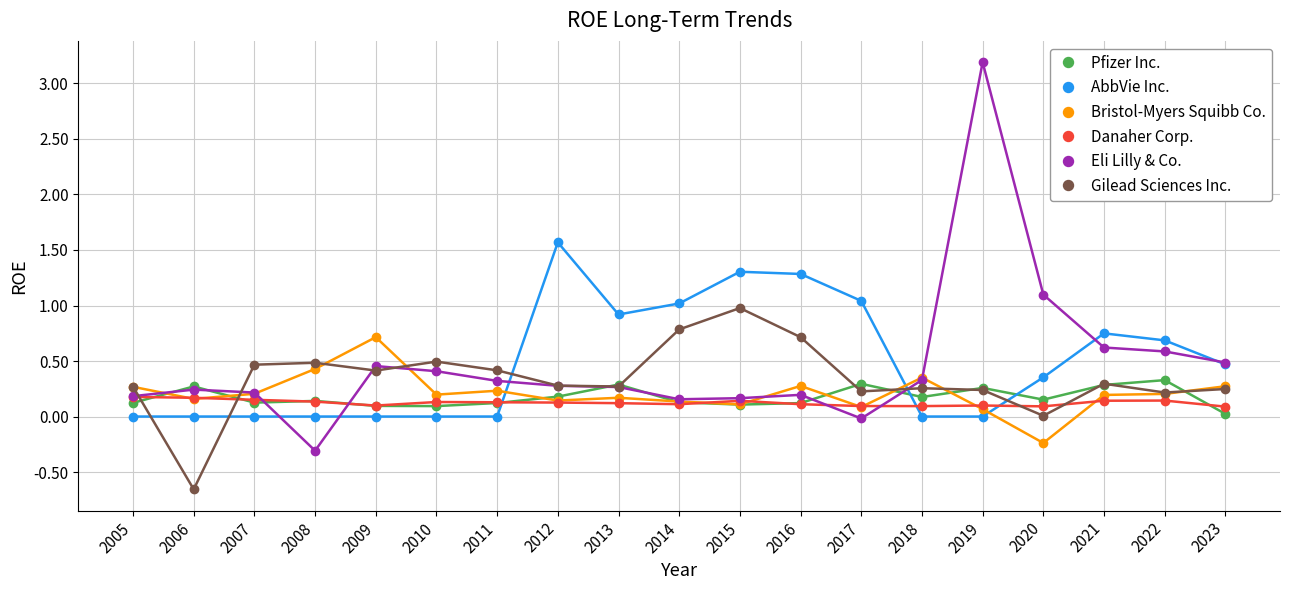

Which category has the lowest value in the Gilead Sciences Inc. series?

2006